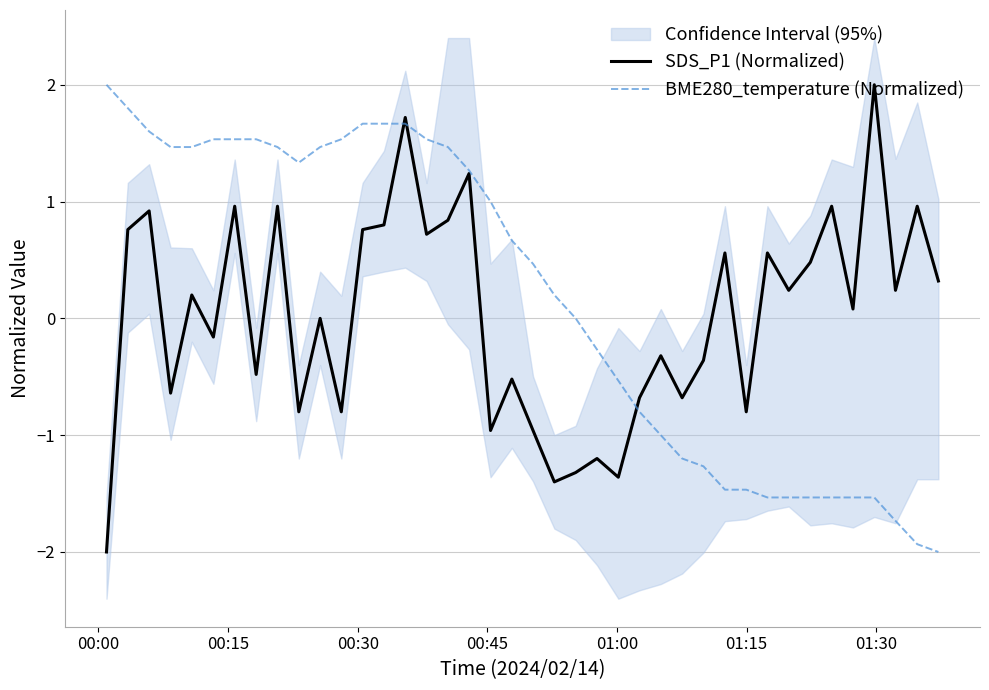

How many values in the SDS_P1 (Normalized) series exceed 0?

21